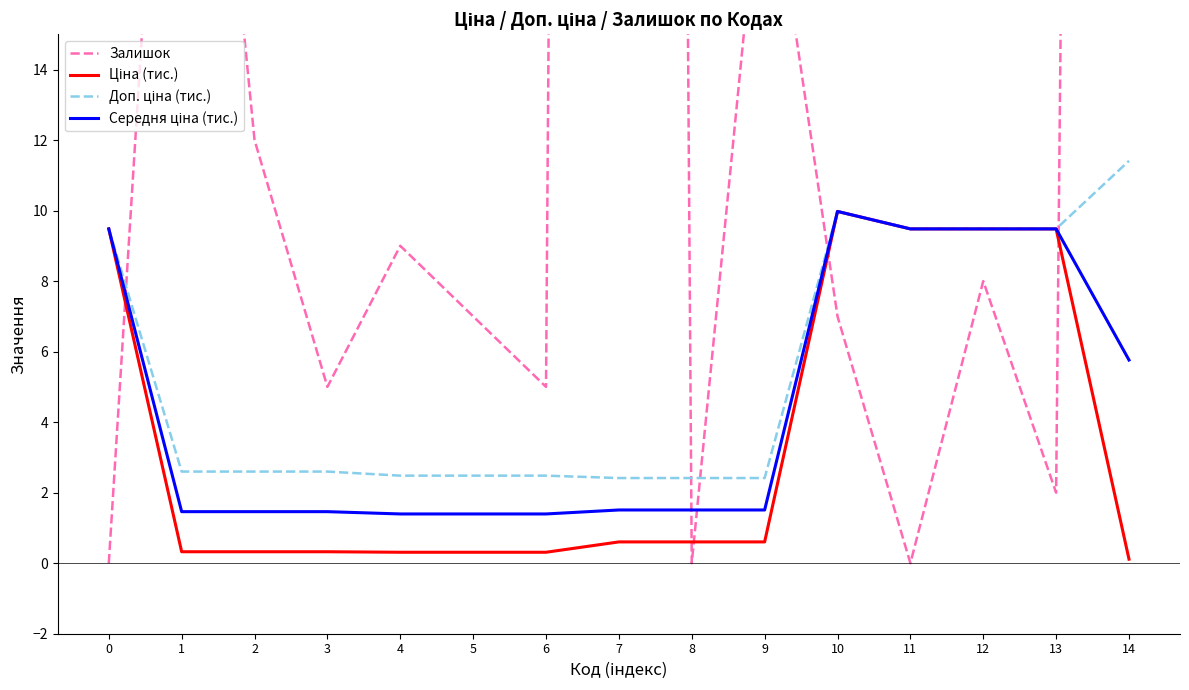

Is the value of Ціна (тис.) at 8 greater than the value of Залишок at 14?

No